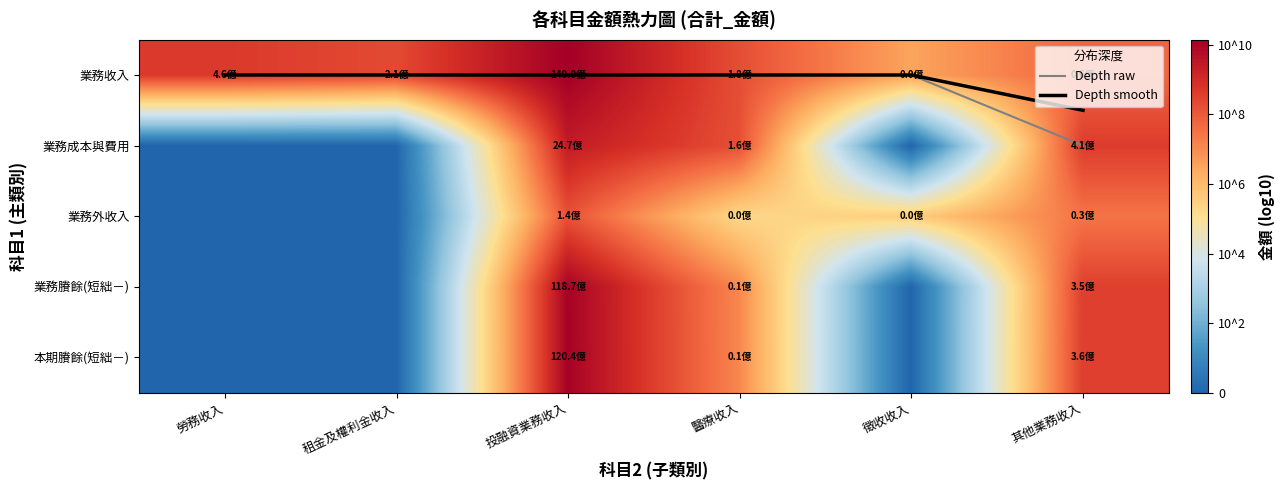

What is the highest value of the Depth smooth series?

0.5